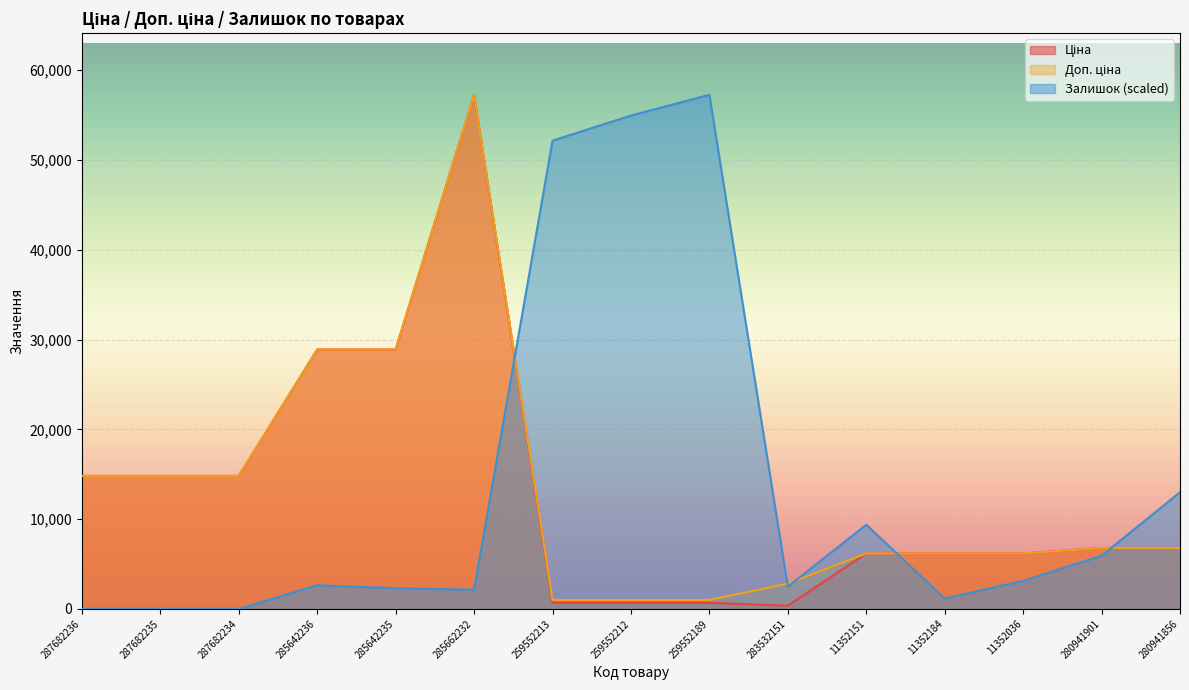

In Ціна, how many points are lower than both neighbors (excluding endpoints)?

1